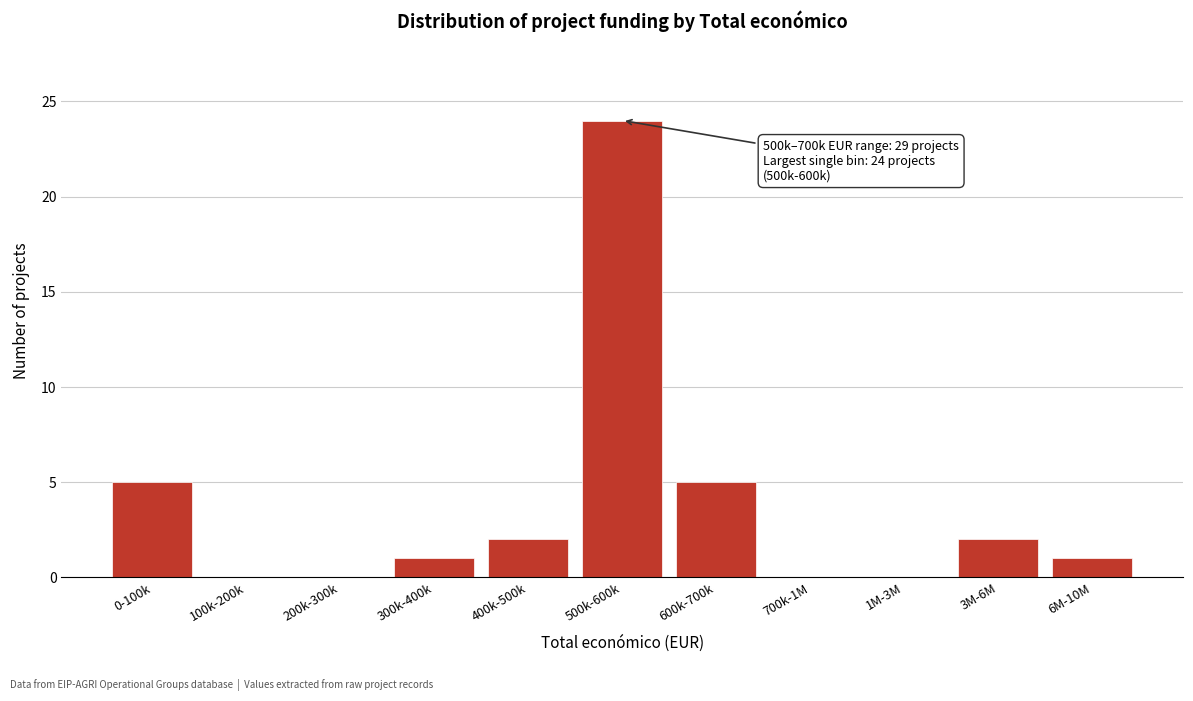

Reading right to left, transcribe all the data shown in this chart.

6M-10M=1	3M-6M=2	1M-3M=0	700k-1M=0	600k-700k=5	500k-600k=24	400k-500k=2	300k-400k=1	200k-300k=0	100k-200k=0	0-100k=5